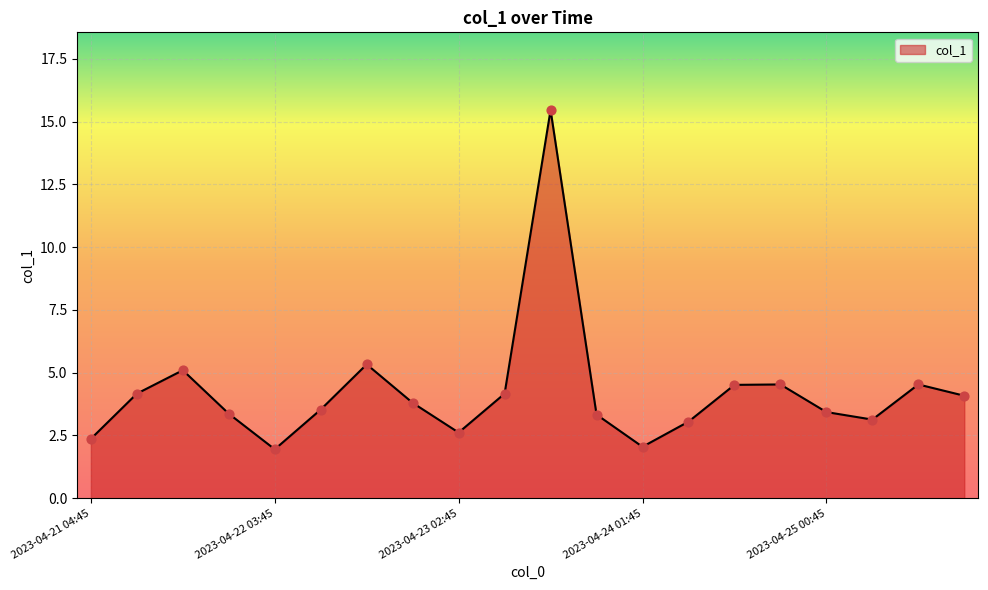

What is the difference between the maximum and minimum values?

13.5